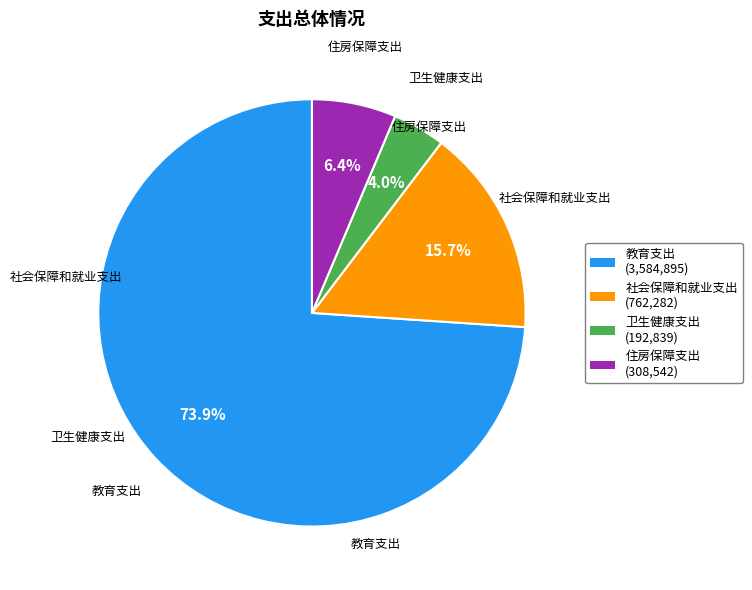

True or false: 教育支出 accounts for 74% of the total.

True